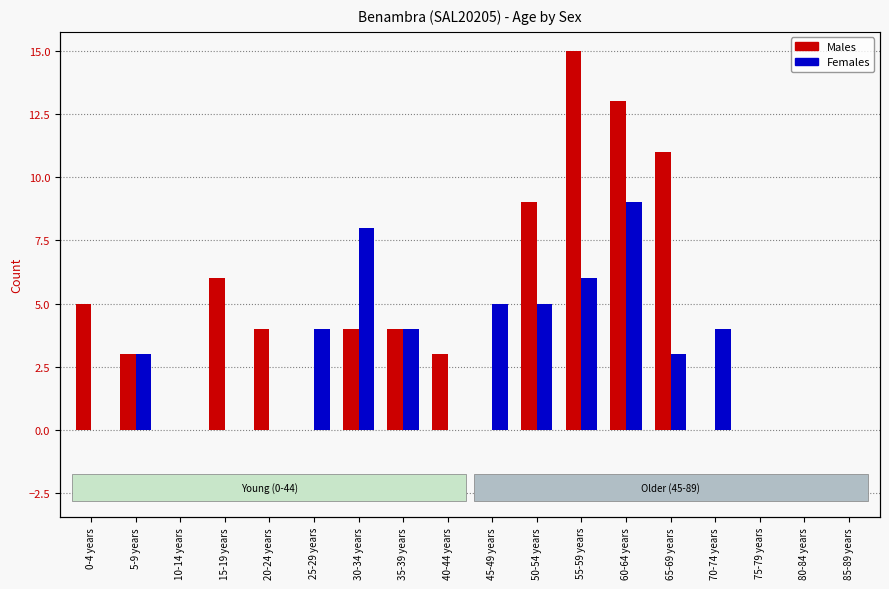

Reading left to right, transcribe all the data shown in this chart.

Males: 5	3	0	6	4	0	4	4	3	0	9	15	13	11	0	0	0	0
Females: 0	3	0	0	0	4	8	4	0	5	5	6	9	3	4	0	0	0